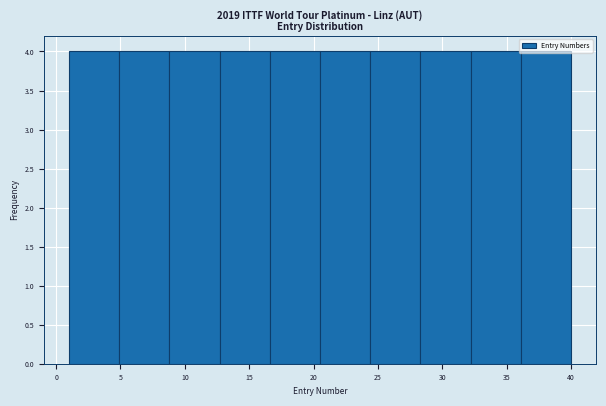

Reading left to right, transcribe this chart: for each bar, give the range it covers on the x-axis and its height. Neither the bar edges nor the heights are printed on the chart, so give them approximately, as read against the axes.

1.0 to 4.9: 4
4.9 to 8.8: 4
8.8 to 12.7: 4
12.7 to 16.6: 4
16.6 to 20.5: 4
20.5 to 24.4: 4
24.4 to 28.3: 4
28.3 to 32.2: 4
32.2 to 36.1: 4
36.1 to 40.0: 4